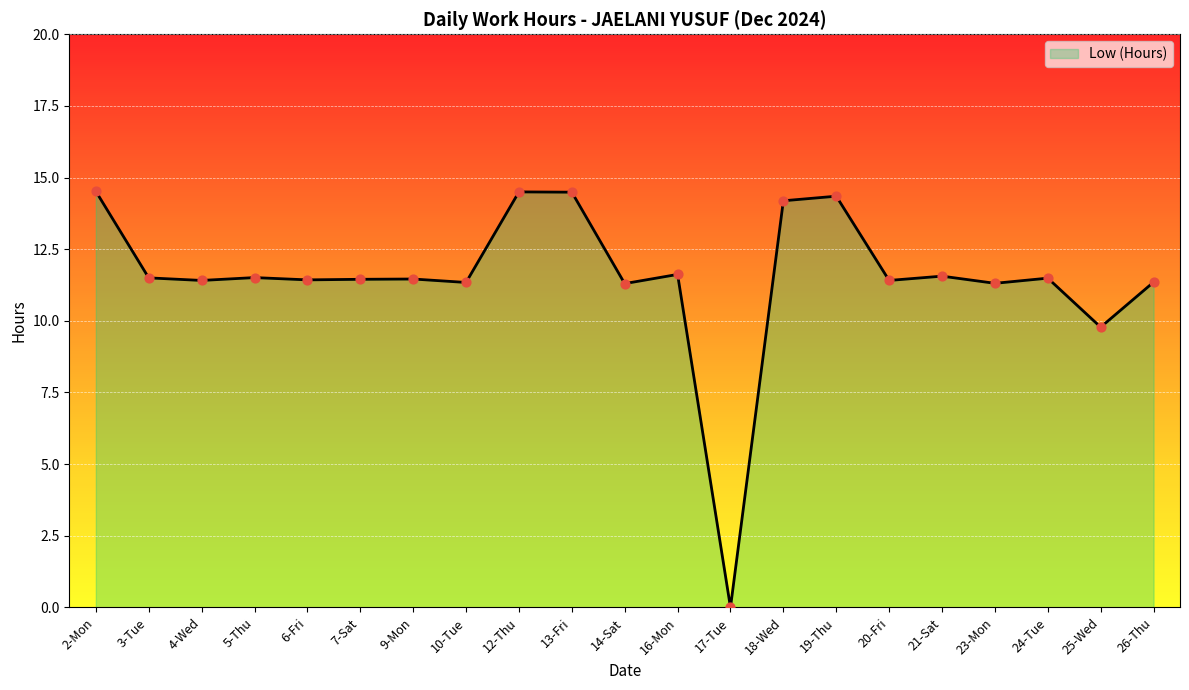

Which has a higher value, 24-Tue or 12-Thu?

12-Thu